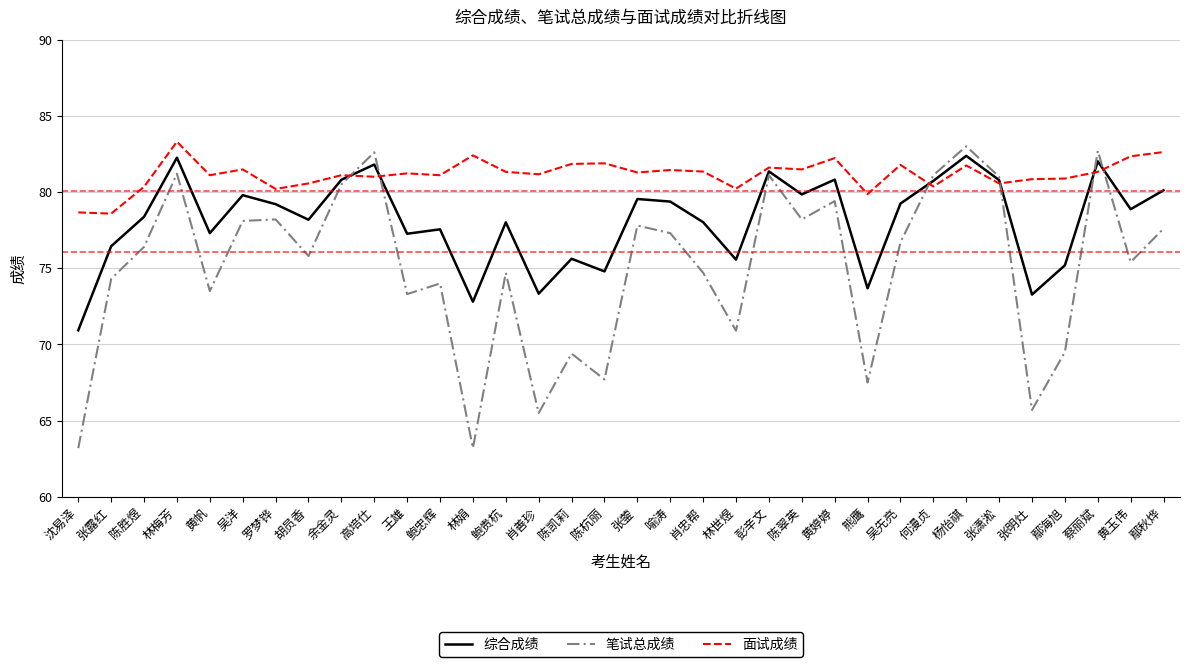

Which series ends up on top after the final intersection of 面试成绩 and 综合成绩?

面试成绩